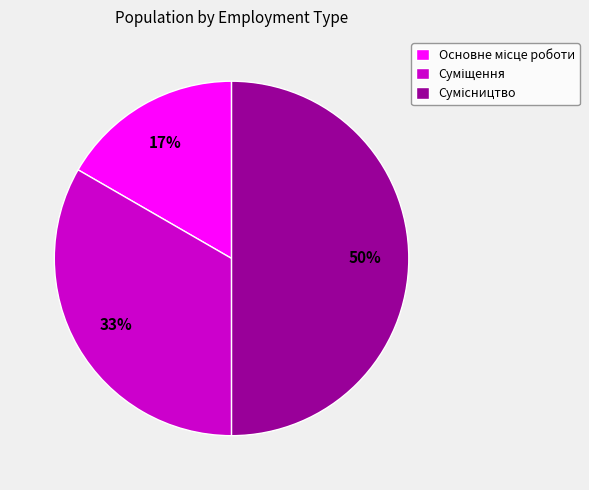

To the nearest percent, what is the average slice percentage?

33%